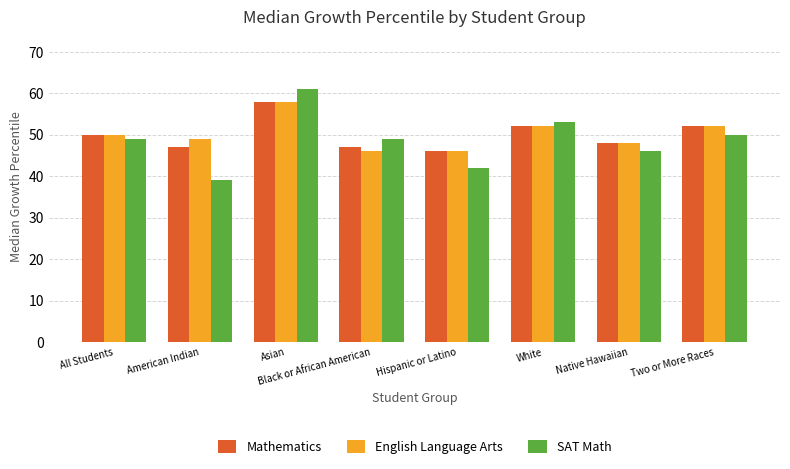

What is the difference between the highest and lowest values at Asian?

3